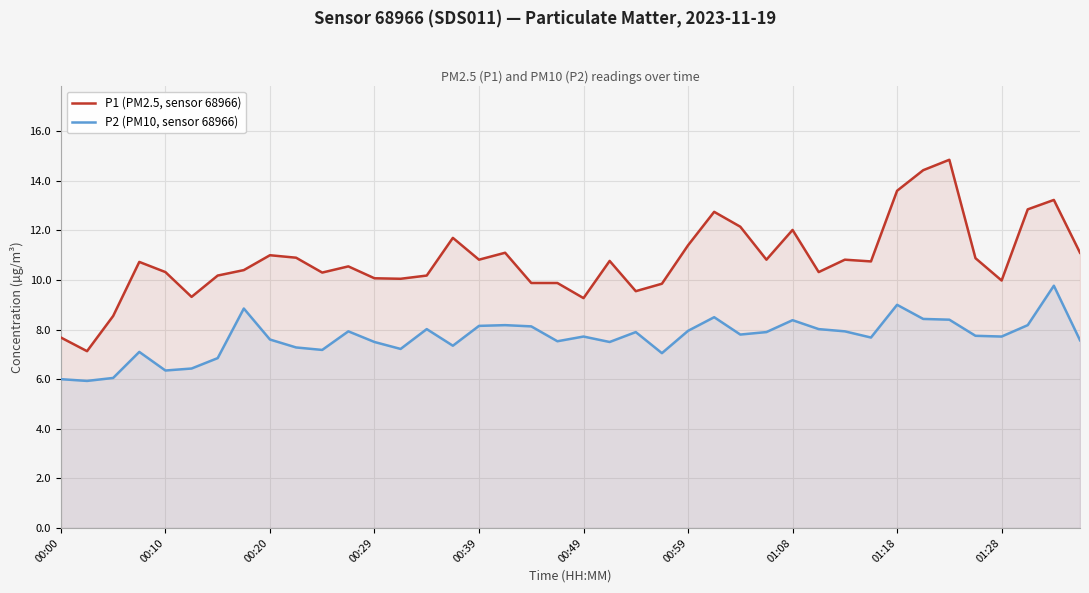

Which series has the largest total across all categories?

P1 (PM2.5, sensor 68966)